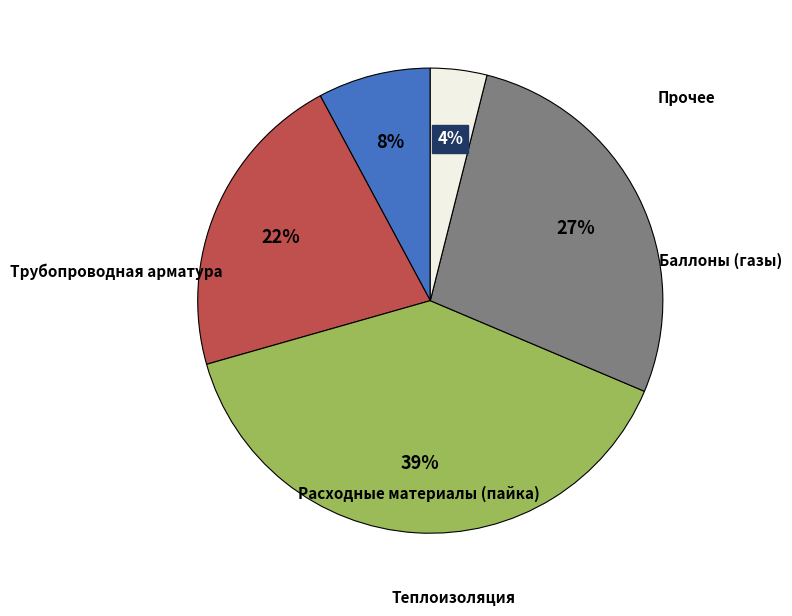

How many slices are in this pie chart?

5